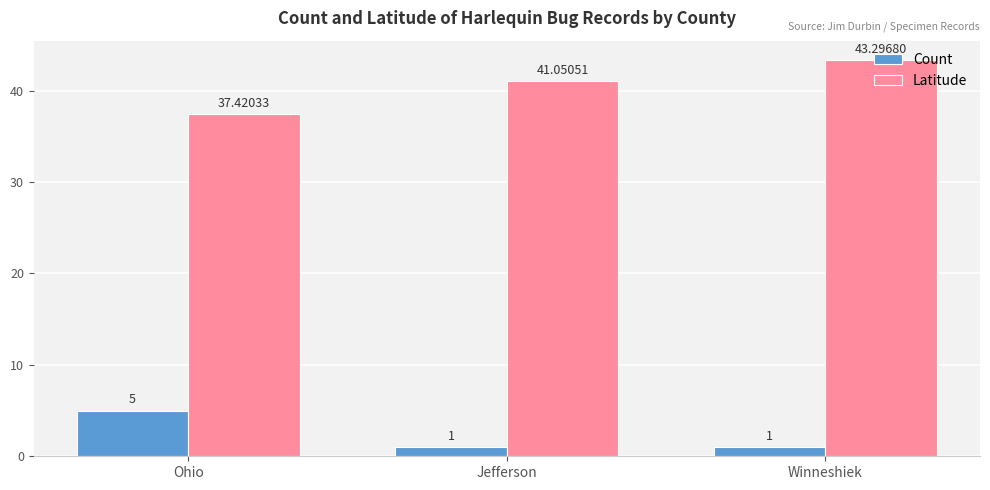

What are all the series names shown in the legend?

Count, Latitude